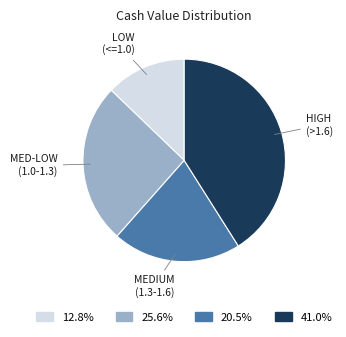

Is there any slice that represents more than half of the pie?

No